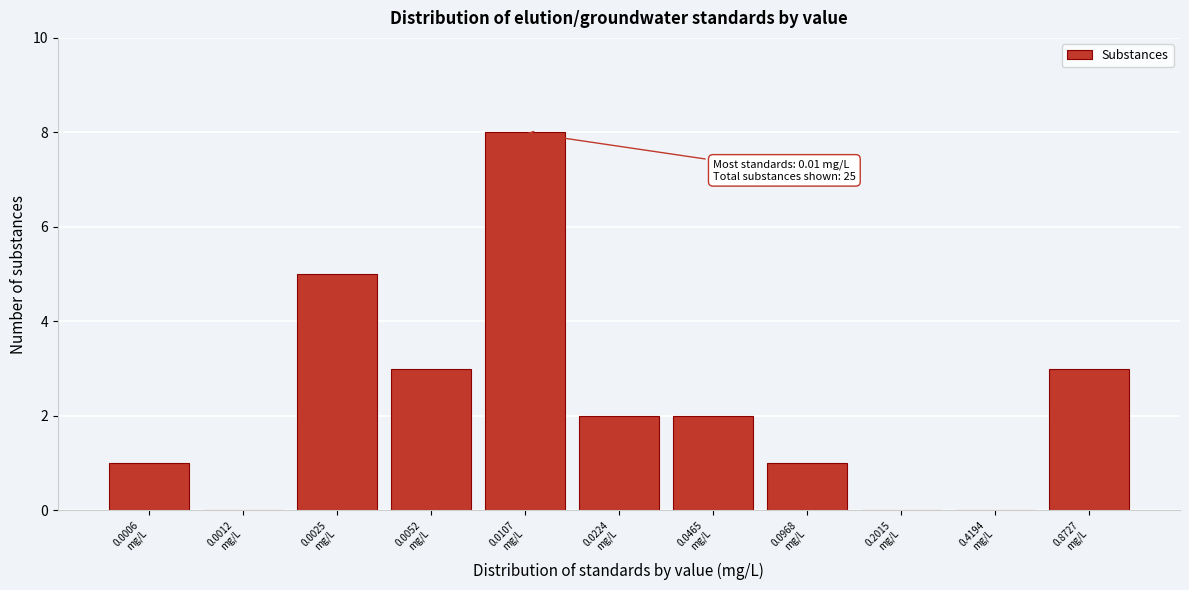

What is the sum of all values?

25